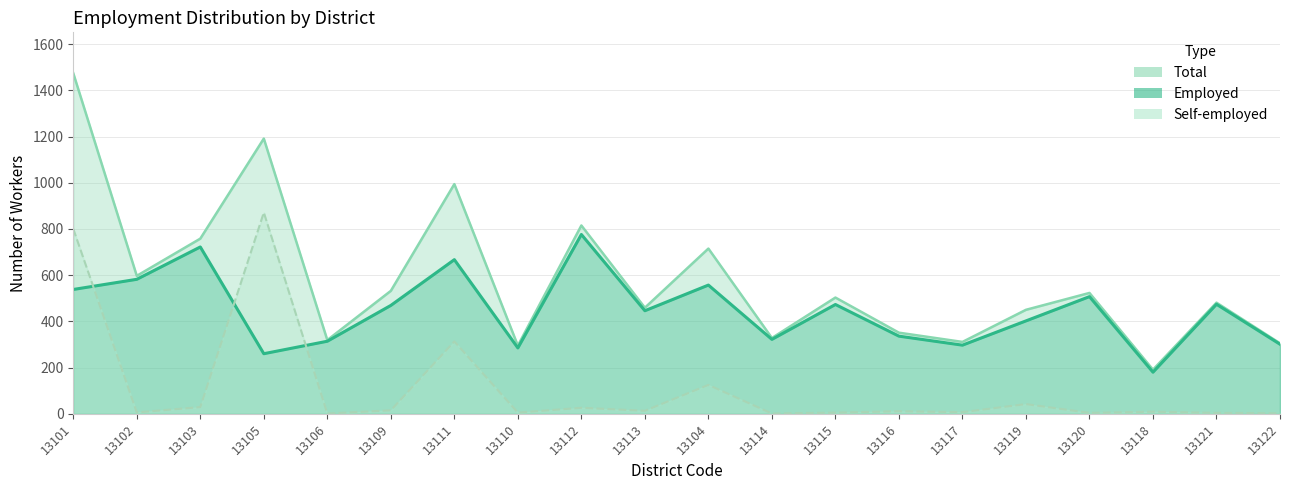

Is it true that Total equals 351 at 13116?

True